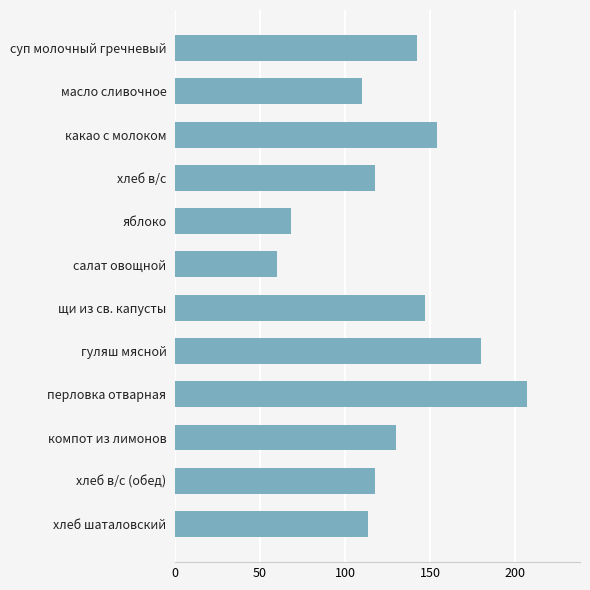

Reading top to bottom, what are all the values shown in this chart?

суп молочный гречневый=142.0	масло сливочное=110.0	какао с молоком=153.9	хлеб в/с=117.3	яблоко=68.0	салат овощной=60.0	щи из св. капусты=147.0	гуляш мясной=180.0	перловка отварная=207.0	компот из лимонов=130.0	хлеб в/с (обед)=117.3	хлеб шаталовский=113.7